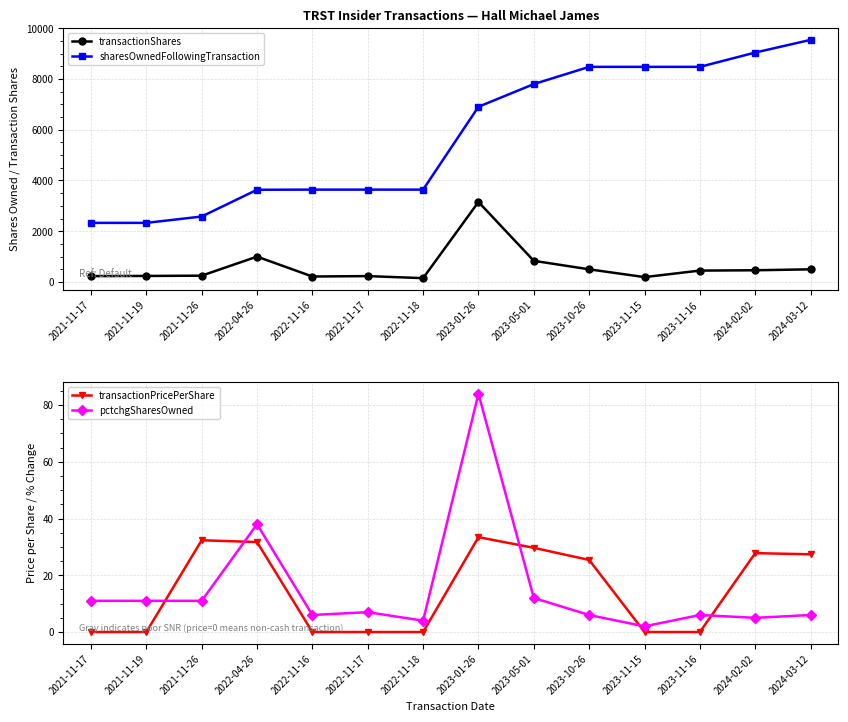

What is the sum of the sharesOwnedFollowingTransaction values at 2023-05-01 and 2021-11-17?

10128